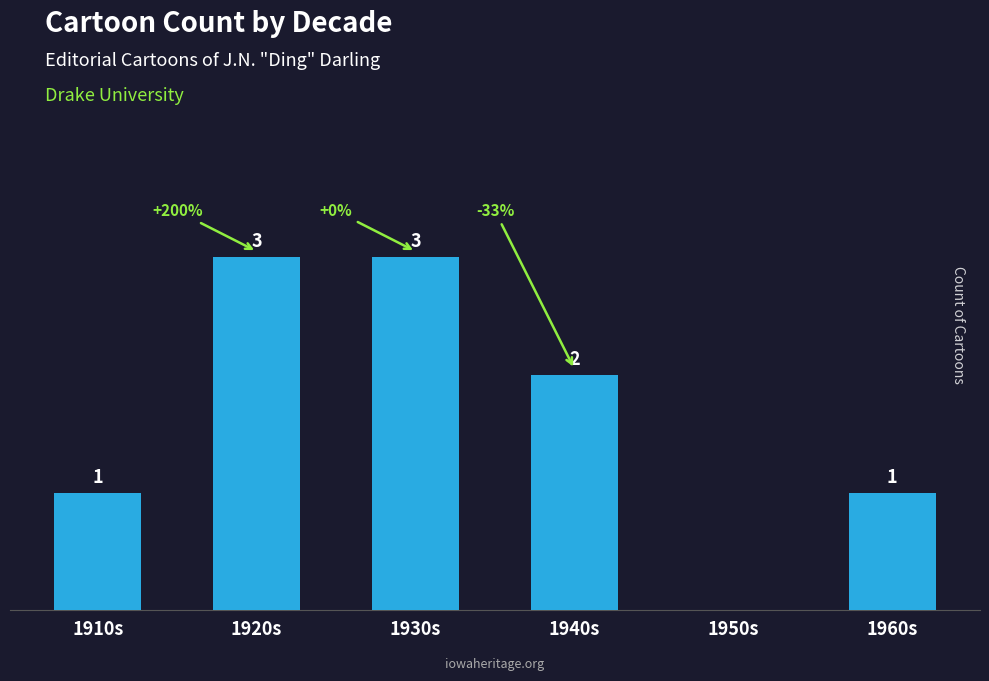

Where does the data first go above 2?

1920s